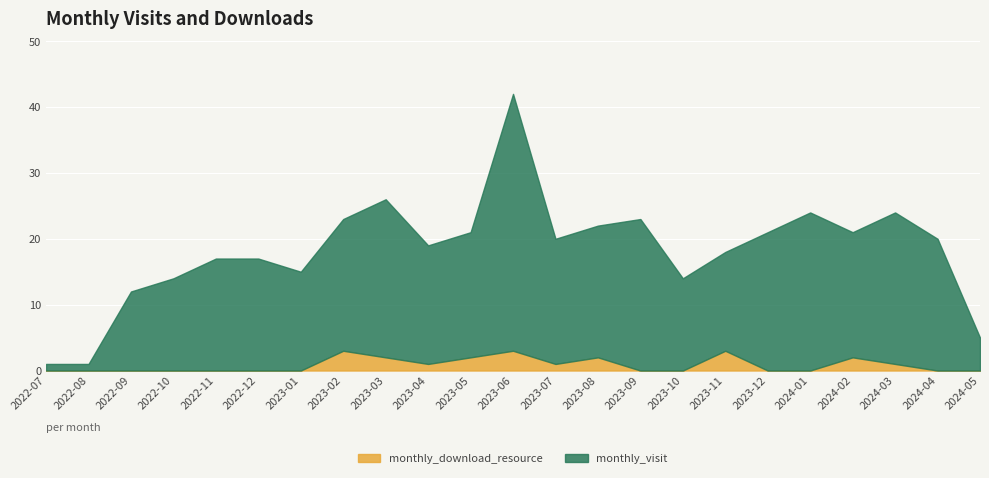

What are all the series names shown in the legend?

monthly_download_resource, monthly_visit